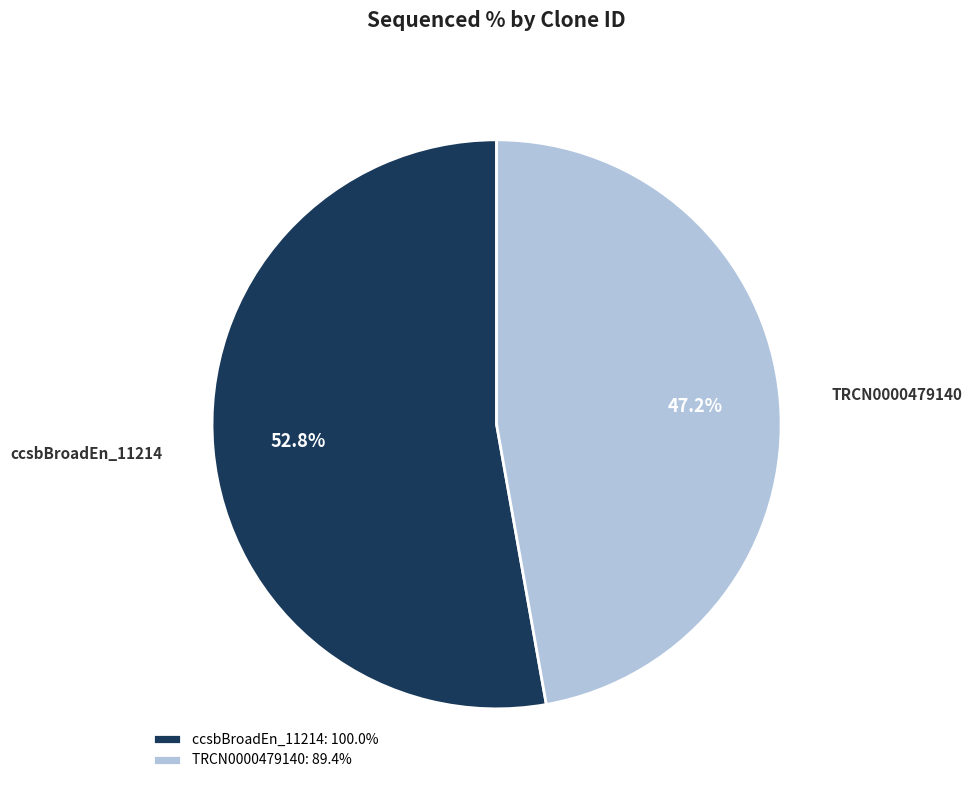

Approximately how many times larger is the value at TRCN0000479140 compared to ccsbBroadEn_11214?

0.9